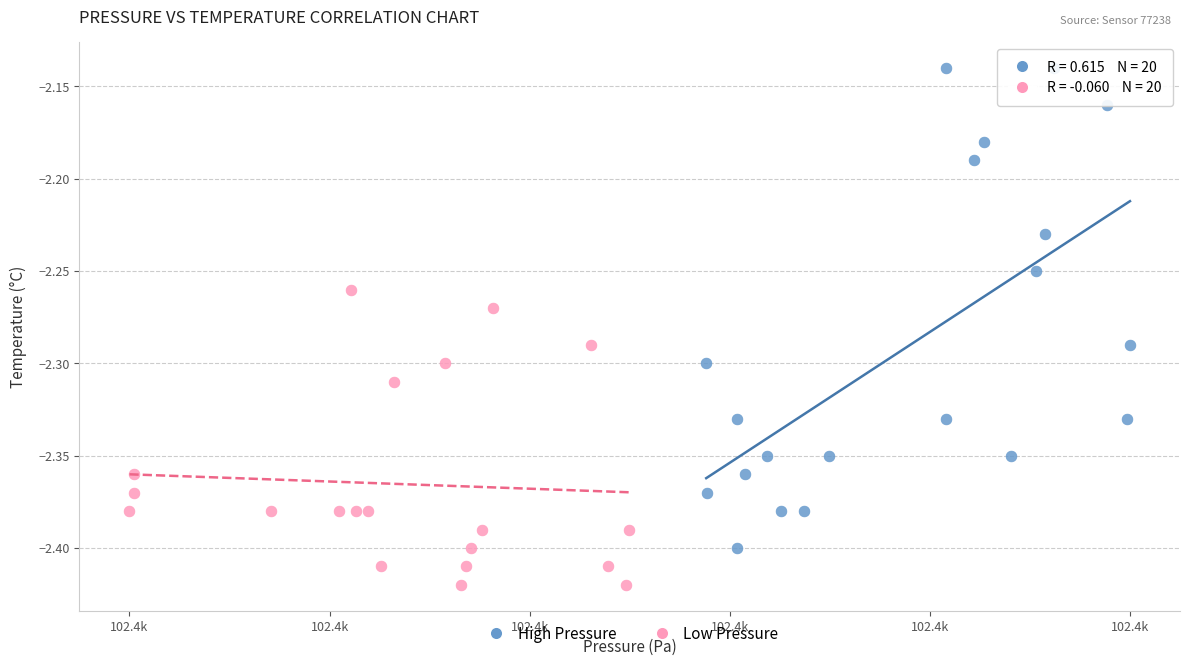

Which series reaches the maximum Y coordinate?

High Pressure